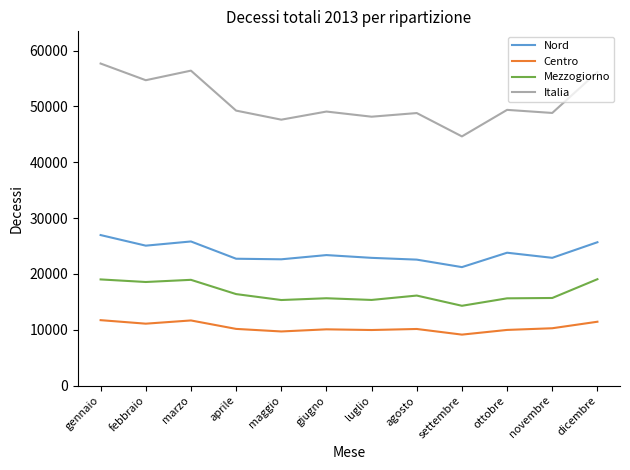

What is the spread (max minus min) of values at giugno?

39003